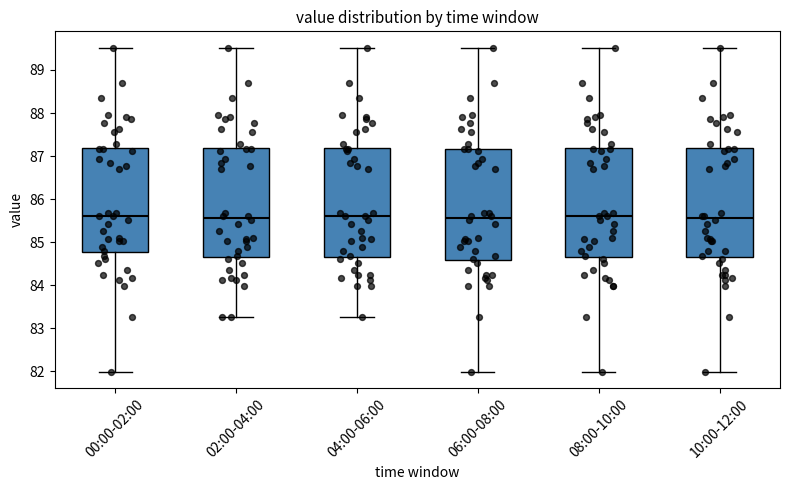

Reading left to right, transcribe this box plot: for each box, give where its median line is, the range the box spans, and where its two whiskers end, as read against the y-axis. The values are not printed on the chart, so give them approximately, as read against the axis.

00:00-02:00: median 85.6, box 84.8 to 87.2, whiskers 82.0 to 89.5
02:00-04:00: median 85.6, box 84.7 to 87.2, whiskers 83.3 to 89.5
04:00-06:00: median 85.6, box 84.7 to 87.2, whiskers 83.3 to 89.5
06:00-08:00: median 85.6, box 84.6 to 87.2, whiskers 82.0 to 89.5
08:00-10:00: median 85.6, box 84.7 to 87.2, whiskers 82.0 to 89.5
10:00-12:00: median 85.6, box 84.7 to 87.2, whiskers 82.0 to 89.5